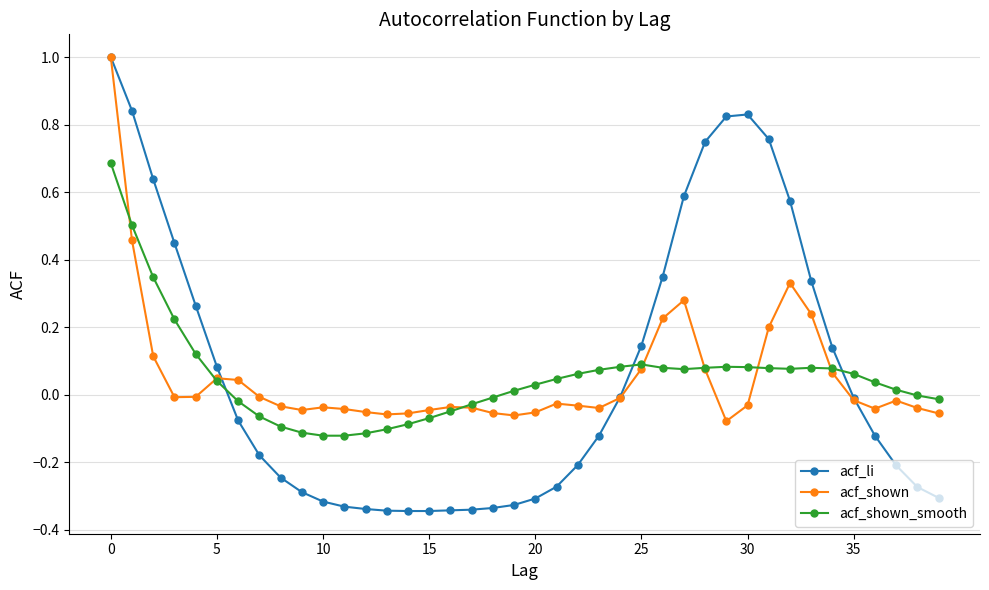

What is the maximum value shown in the chart?

1.0